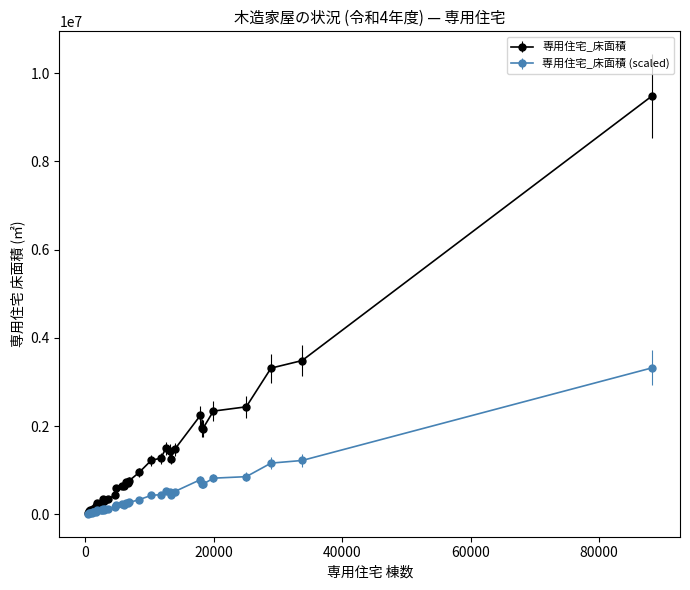

At how many categories does at least one series exceed 2758546?

3